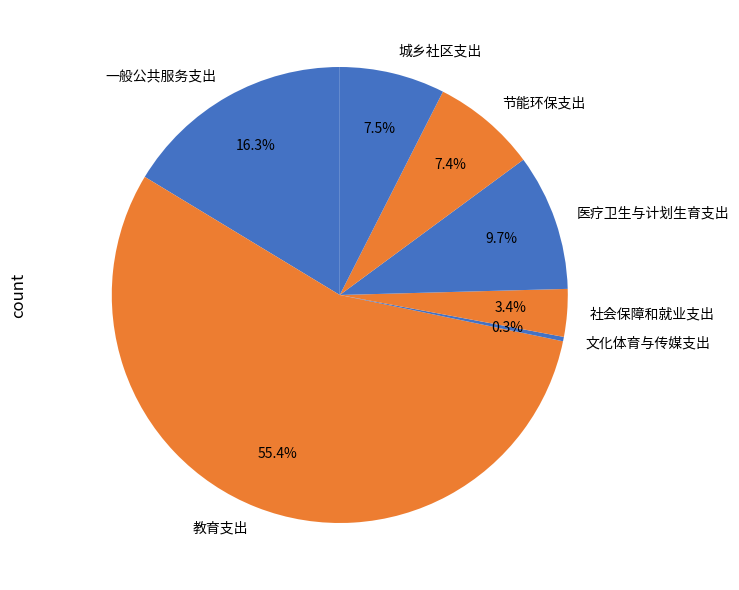

What portion of the pie excludes 节能环保支出?

92.6%